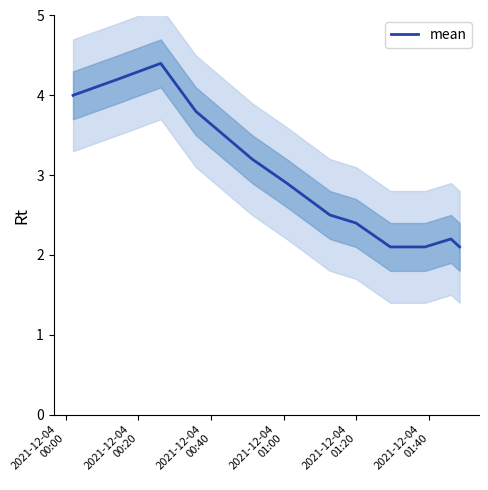

Reading left to right, extract all data points from this chart.

4.0	4.2	4.4	3.8	3.2	2.9	2.5	2.4	2.1	2.1	2.2	2.1